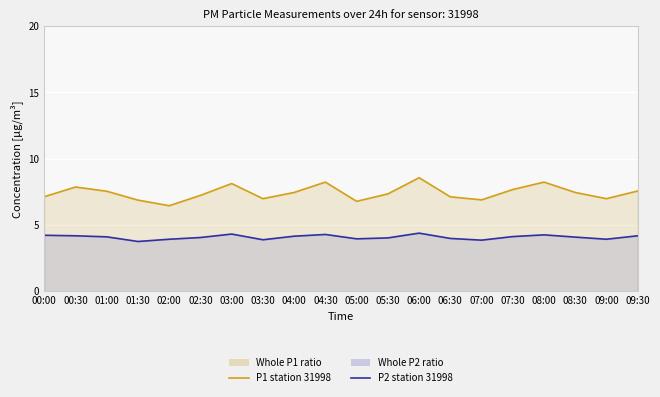

List the series in order of their peak value, highest first.

P1 (PM10) sensor 31998, P2 (PM2.5) sensor 31998